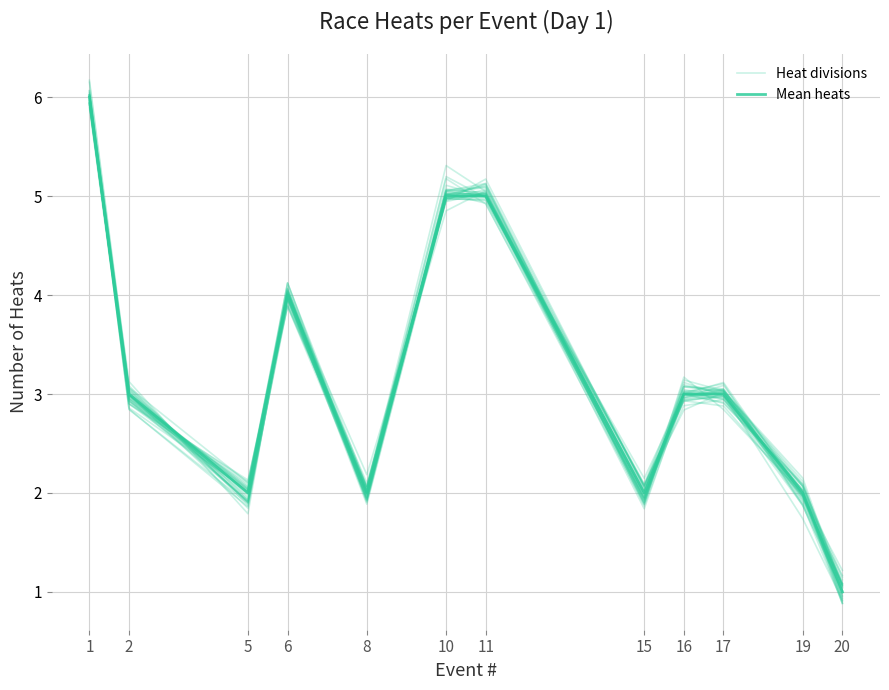

Rank the series by their average value, from highest to lowest.

Heat divisions, Mean heats